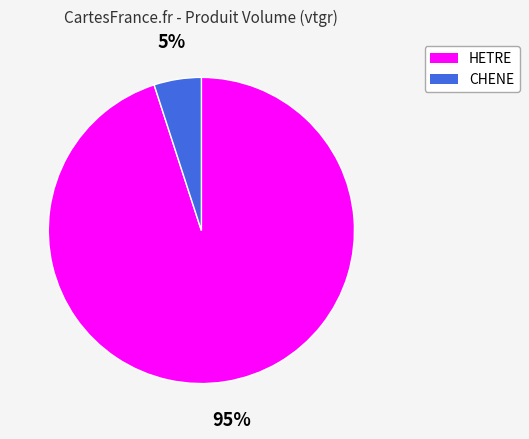

Rank the categories by value from highest to lowest.

HETRE, CHENE